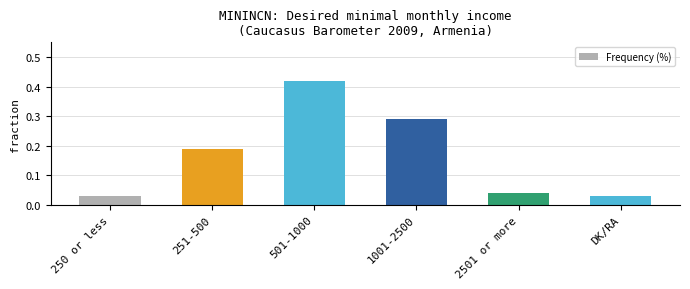

What is the label of the 5th bar from the right?

251-500